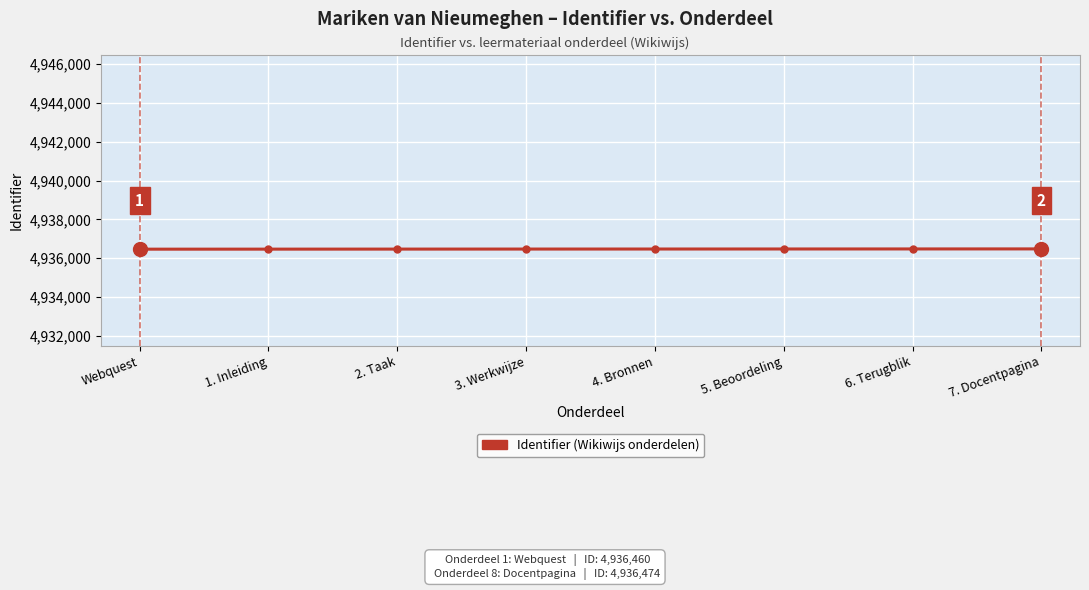

How many distinct data groups are displayed?

1